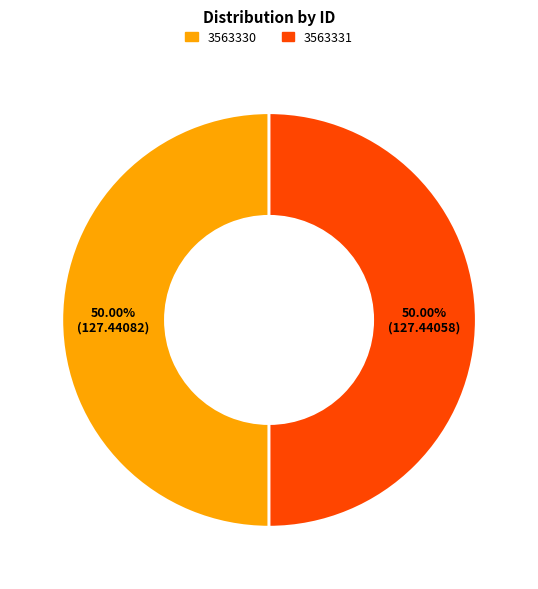

Rank the categories by value from lowest to highest.

3563331, 3563330